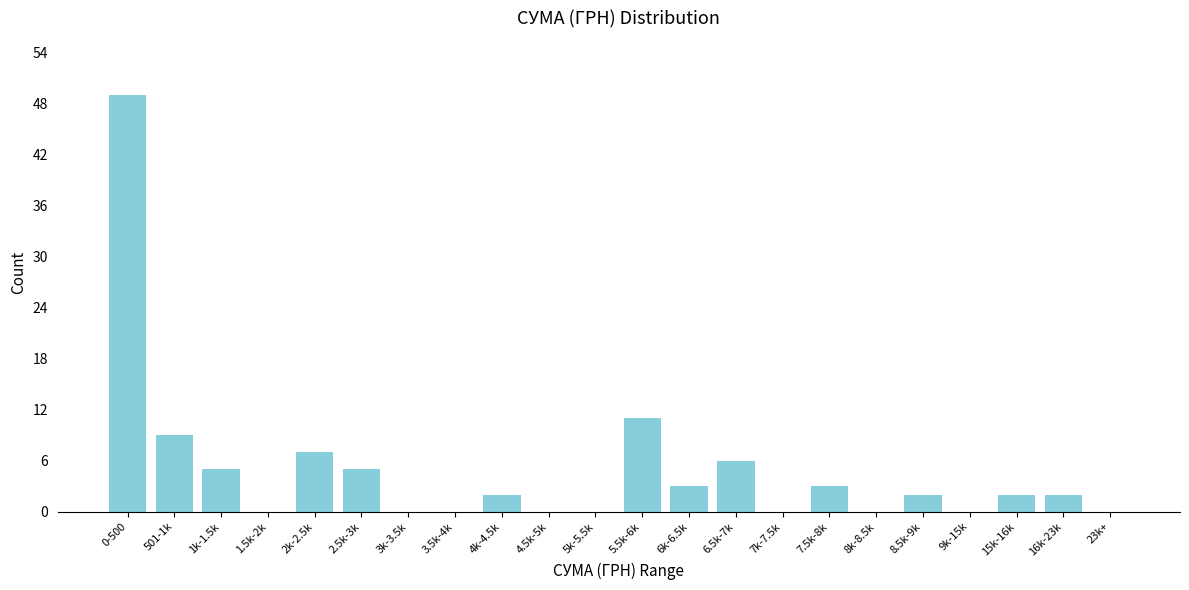

Reading left to right, extract all data points from this chart.

0-500=49	501-1k=9	1k-1.5k=5	1.5k-2k=0	2k-2.5k=7	2.5k-3k=5	3k-3.5k=0	3.5k-4k=0	4k-4.5k=2	4.5k-5k=0	5k-5.5k=0	5.5k-6k=11	6k-6.5k=3	6.5k-7k=6	7k-7.5k=0	7.5k-8k=3	8k-8.5k=0	8.5k-9k=2	9k-15k=0	15k-16k=2	16k-23k=2	23k+=0